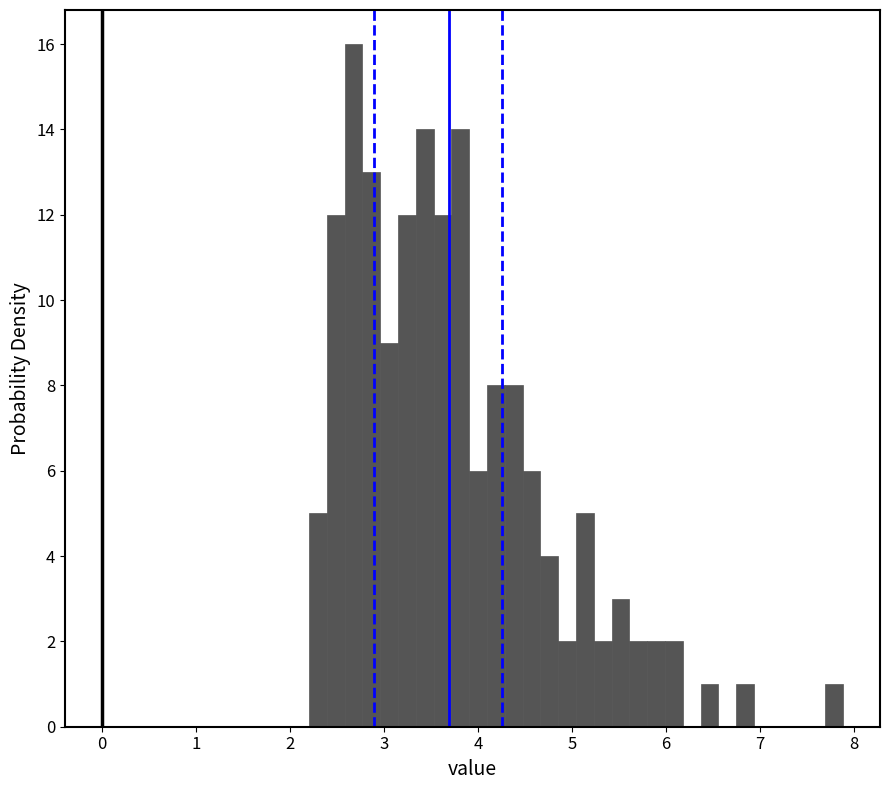

Around what value on the x-axis is the tallest bar? Give the approximate position of its centre, as read against the axis.

2.7